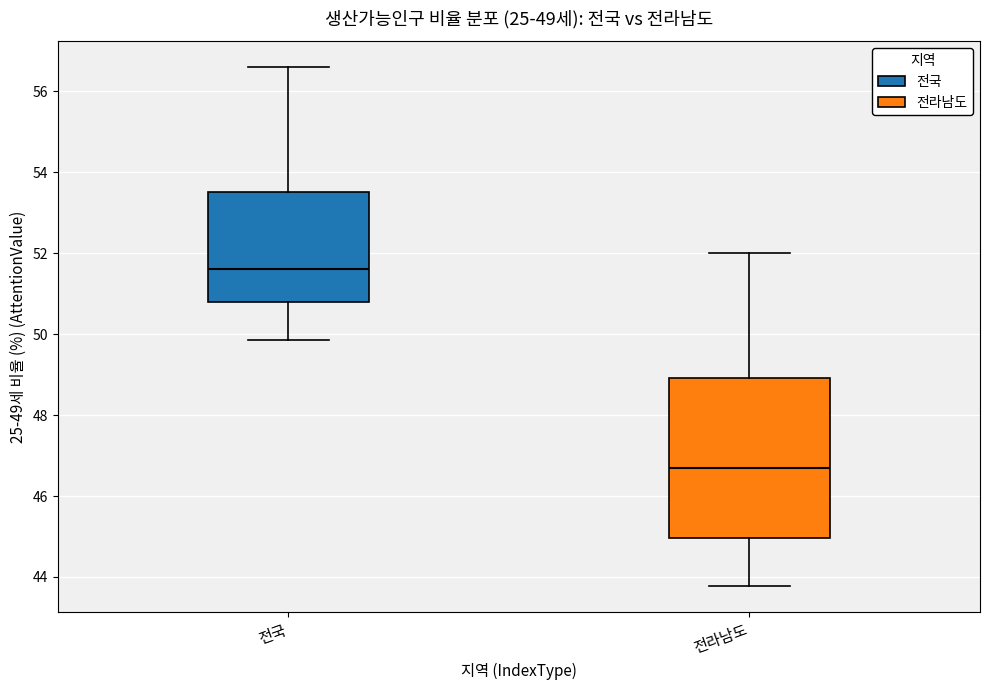

Which box has the highest median line?

전국